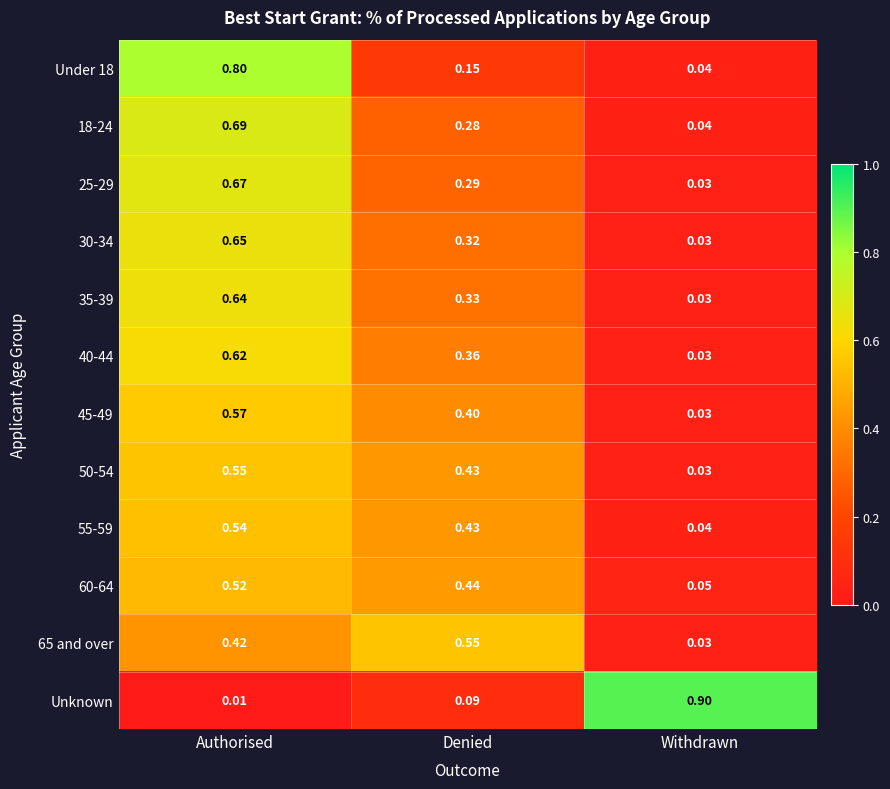

At which category is the sum across all series the highest?

Authorised